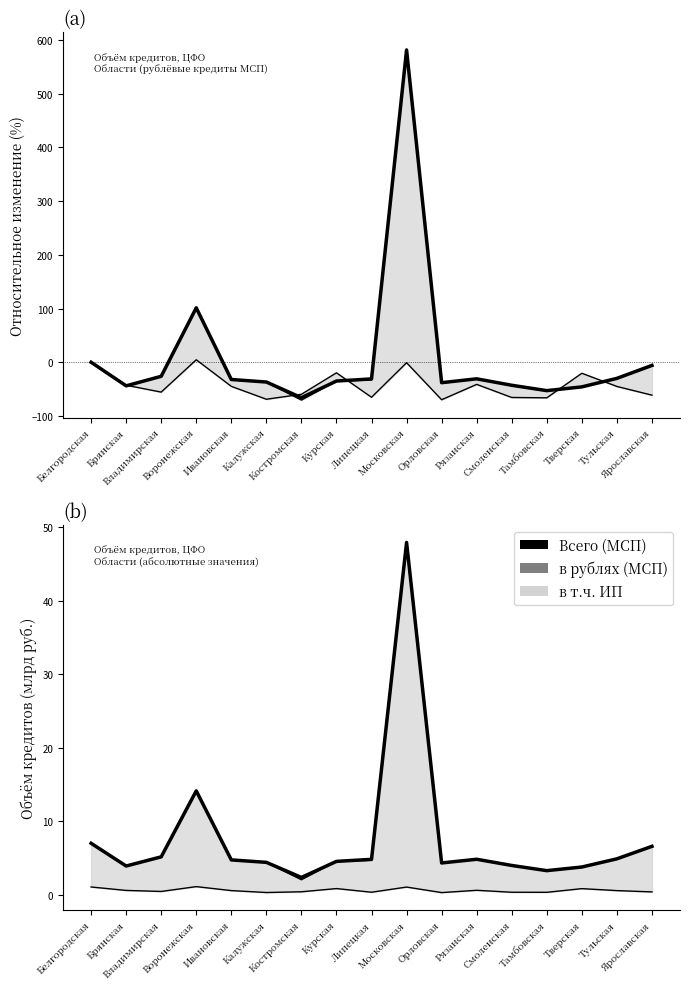

The в рублях (МСП) series shows 10.2 at Ярославская. True or false?

False